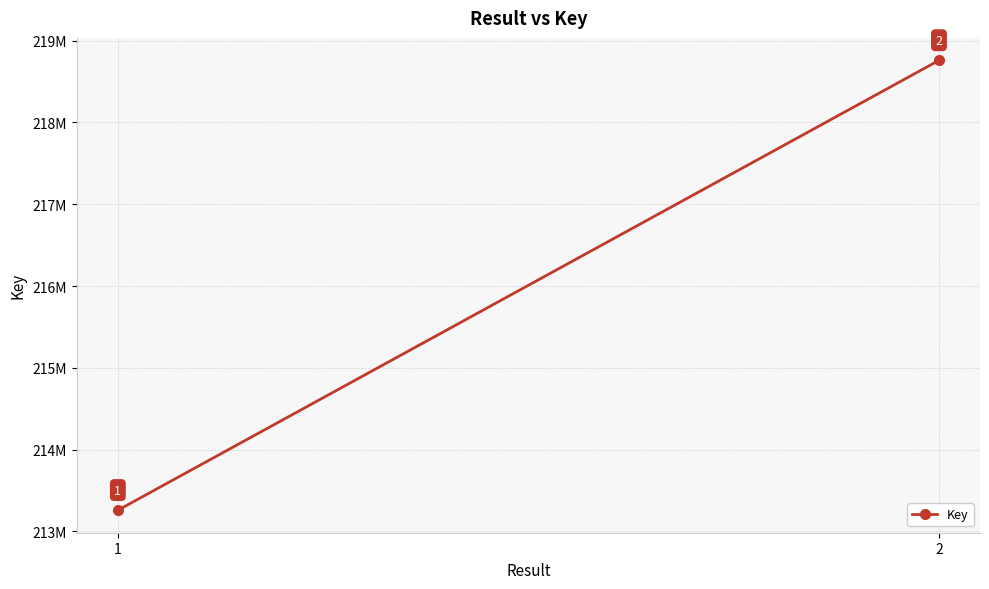

What is the value of the 1st point from the left?

213259122